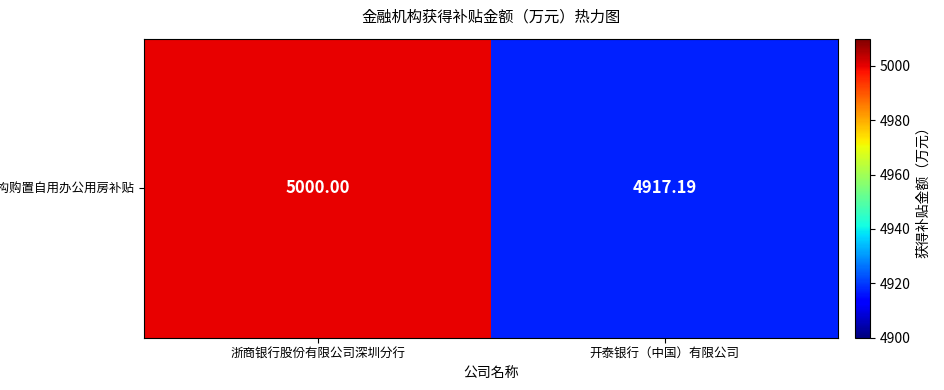

The chart shows a value of 6618.3 at 浙商银行股份有限公司深圳分行. True or false?

False